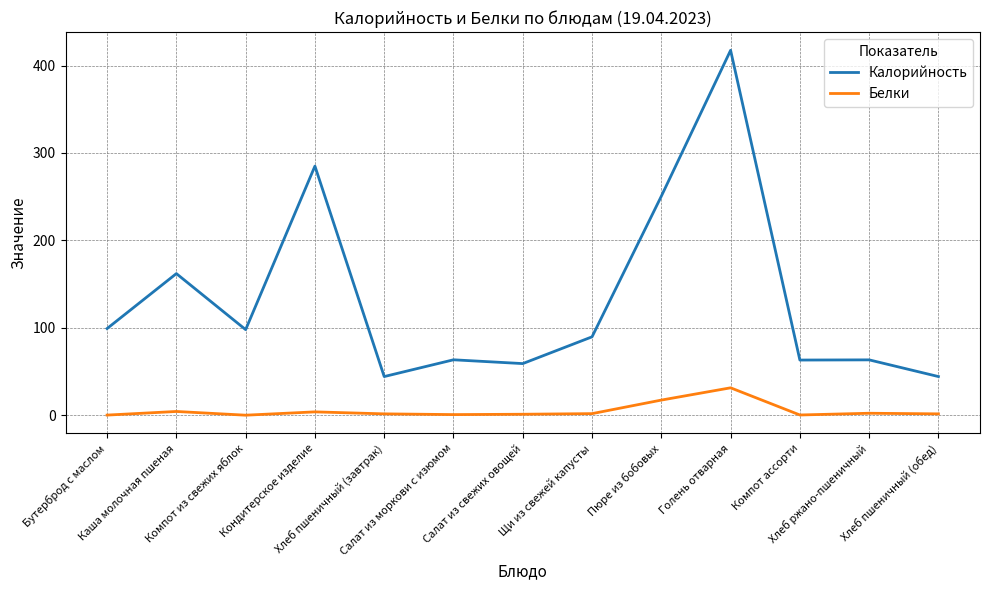

Rank the series at Компот ассорти from highest to lowest value.

Калорийность, Белки